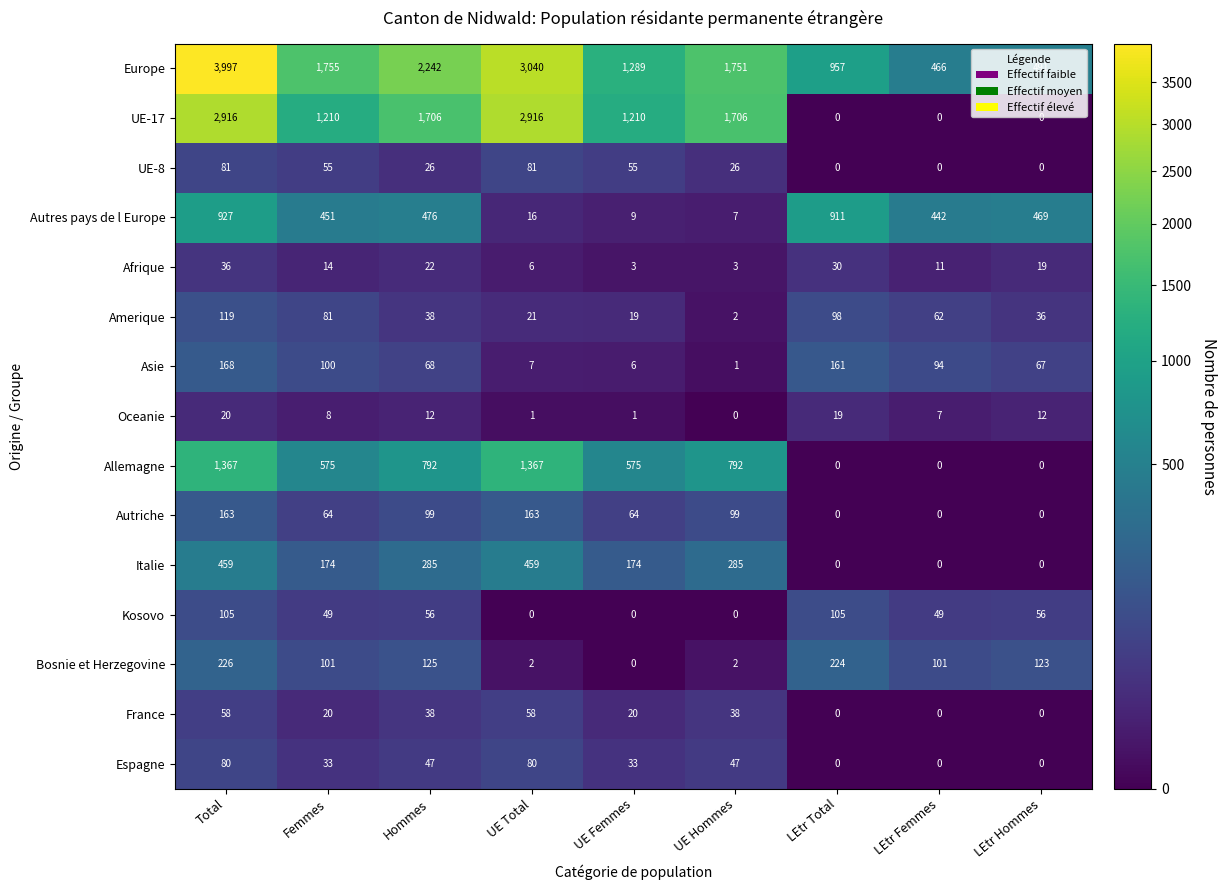

Between UE Femmes and UE Hommes, which series saw the biggest shift?

UE-17